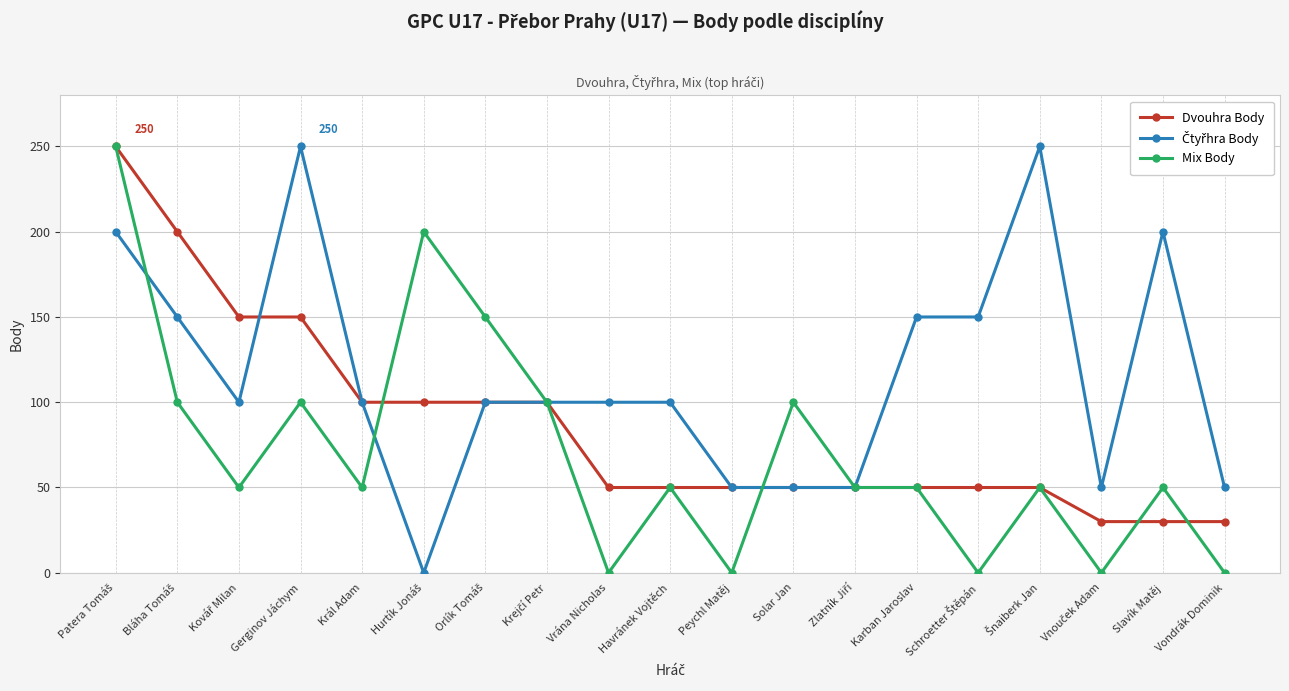

What is the value of the Mix Body point at the 6th from the left?

200